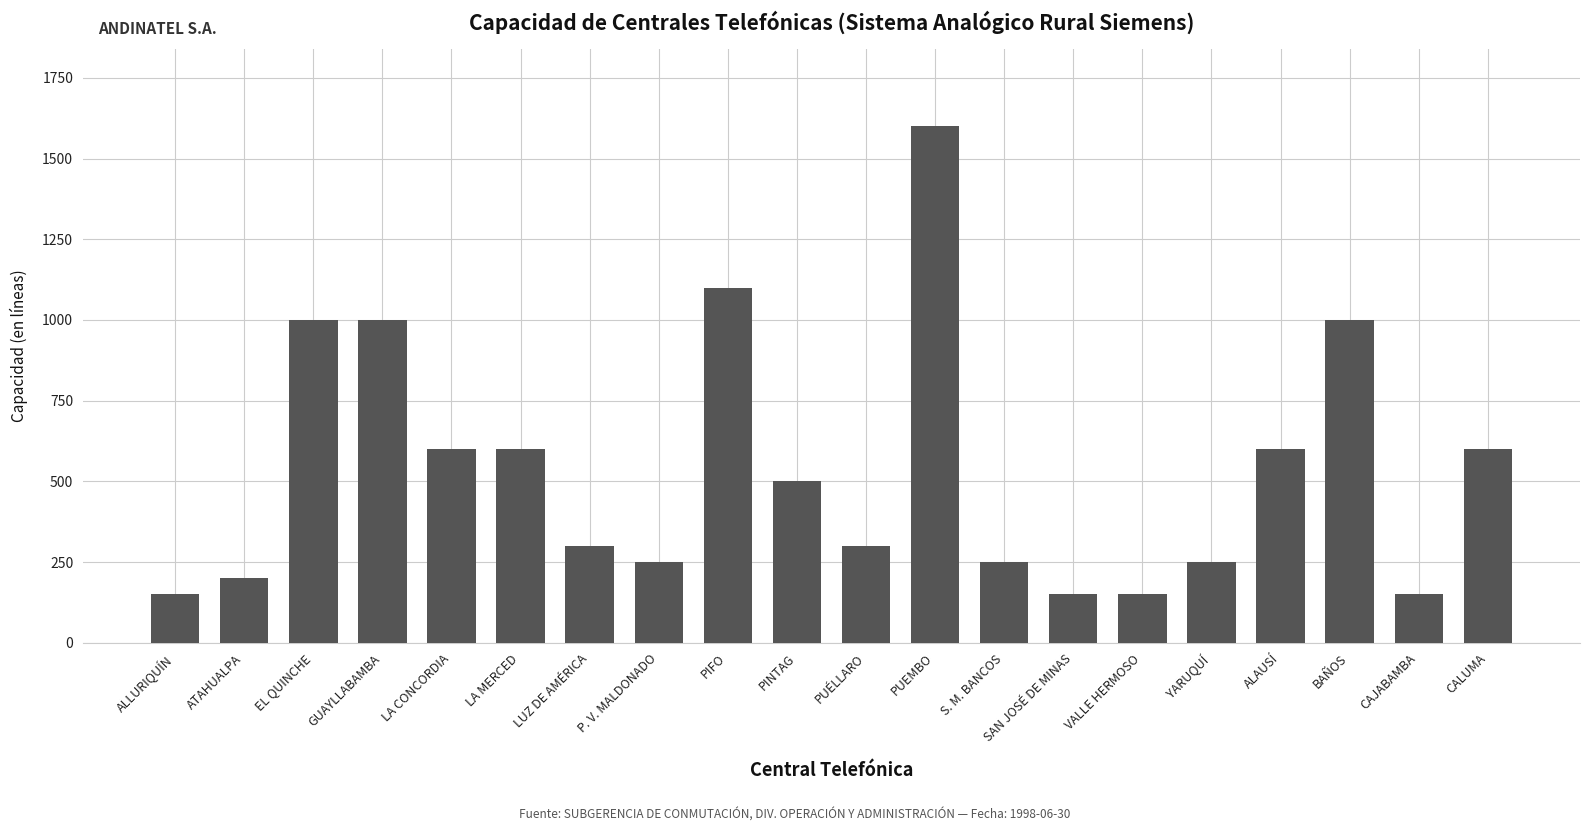

At which category does the chart reach its peak across all series?

PUEMBO